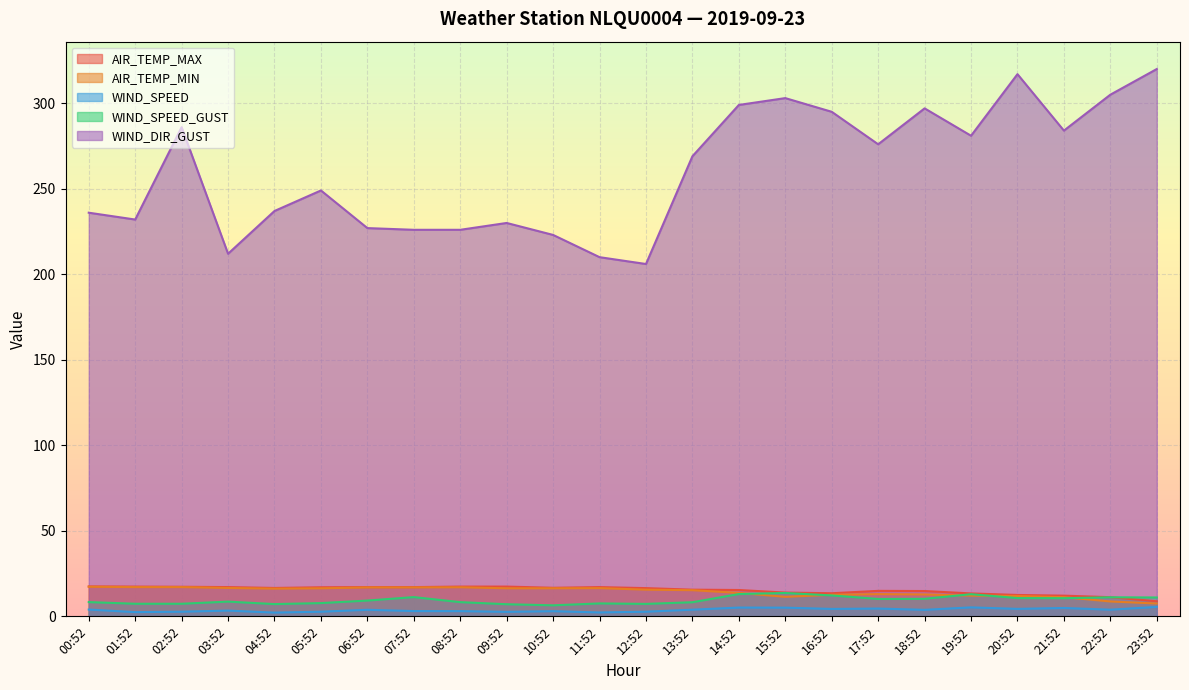

Where does the WIND_DIR_GUST series first go above 269?

02:52